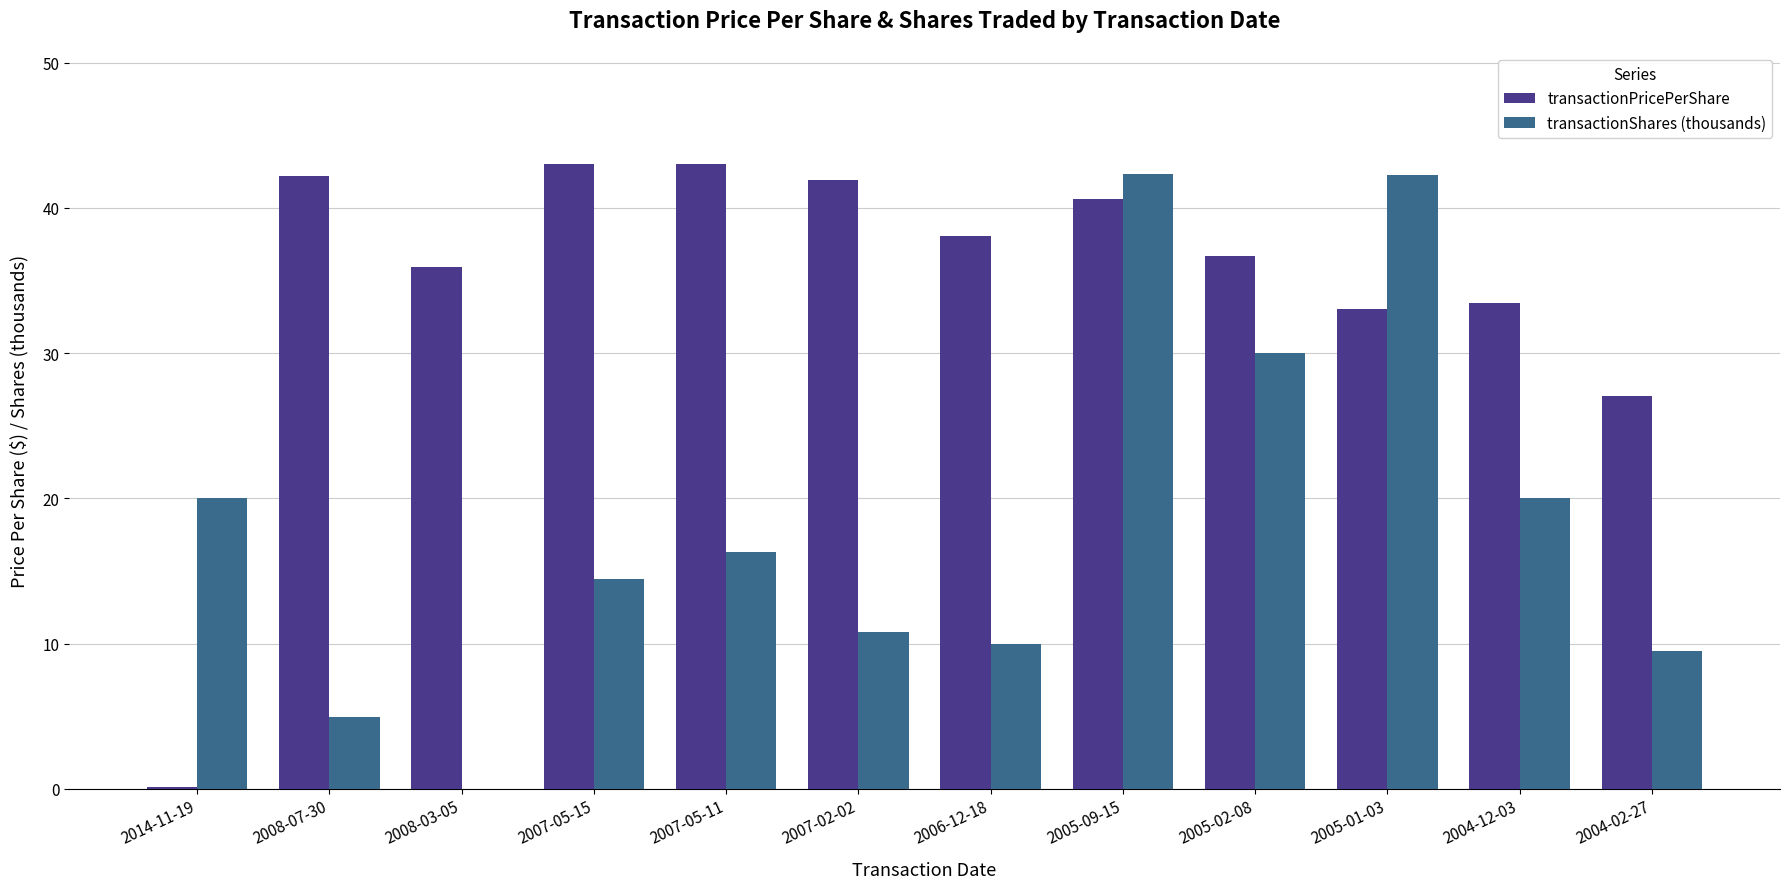

The transactionShares (thousands) series shows 9.5 at 2004-02-27. True or false?

True